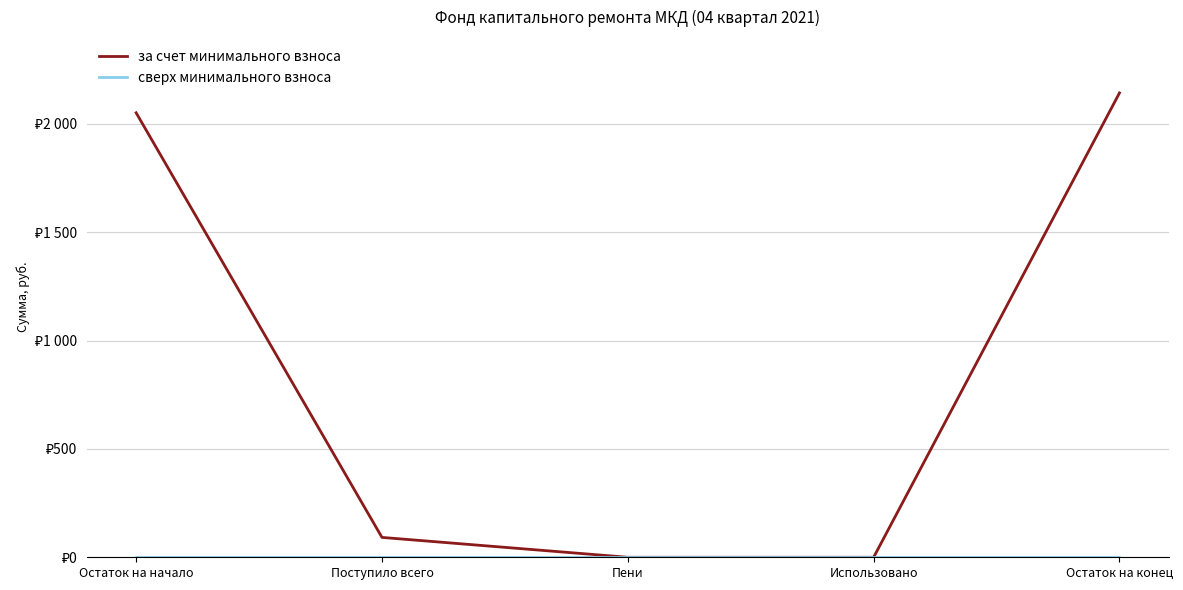

Does the chart display data point markers on the line(s)?

No